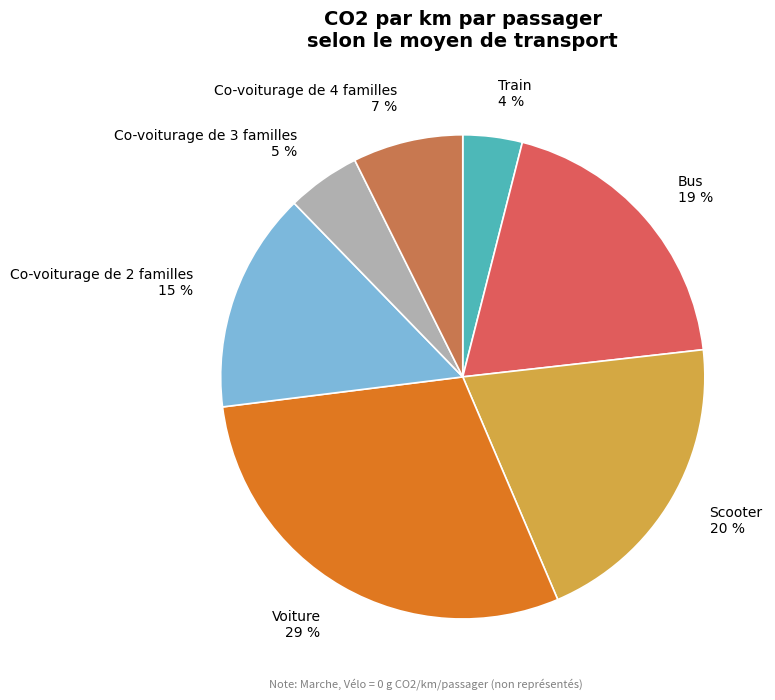

Combined, do Co-voiturage de 2 familles 15 % and Co-voiturage de 3 familles 5 % account for over 50%?

No